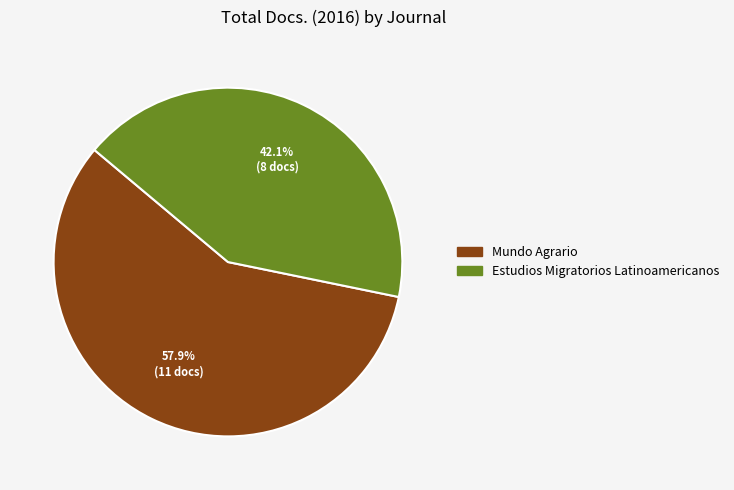

Approximately how many times larger is the value at Mundo Agrario compared to Estudios Migratorios Latinoamericanos?

1.4